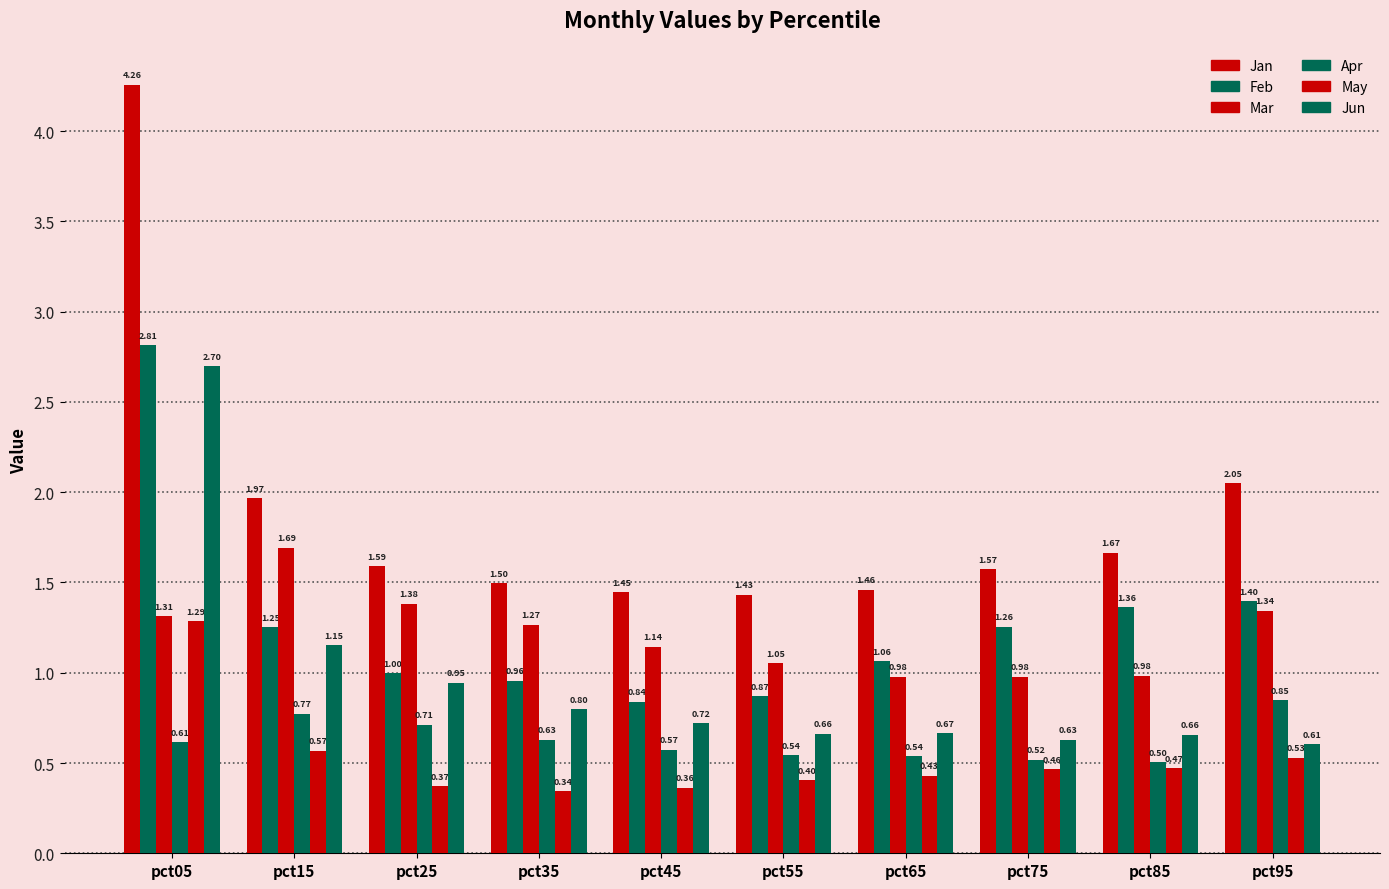

How many bars are there in each group?

6